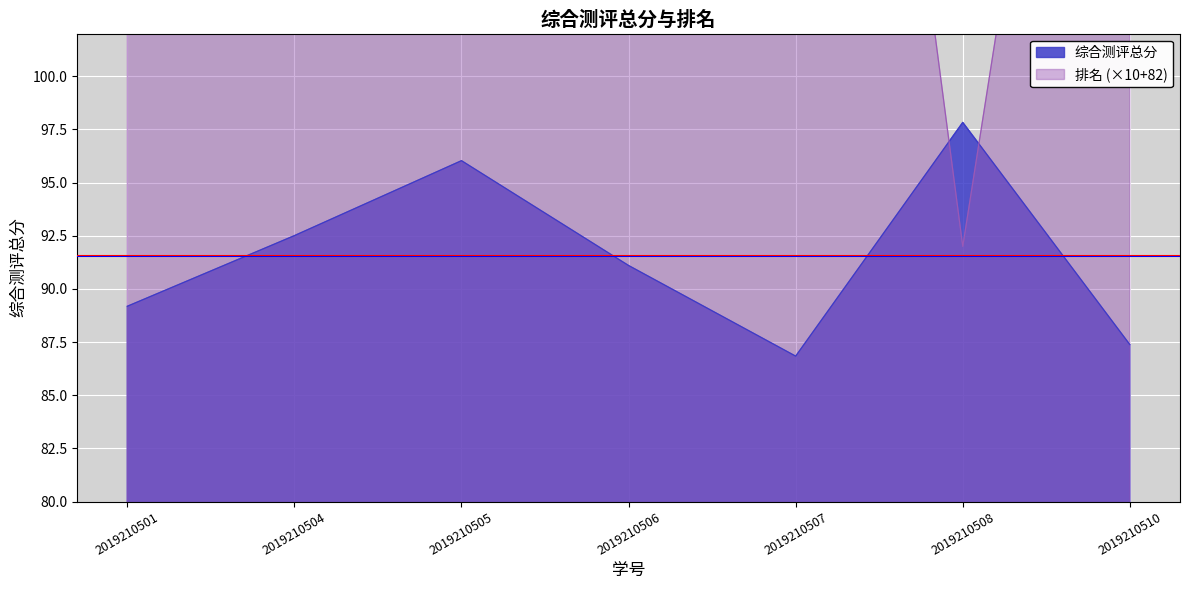

True or false: 综合测评总分 has more than 1 points higher than both neighbors.

True